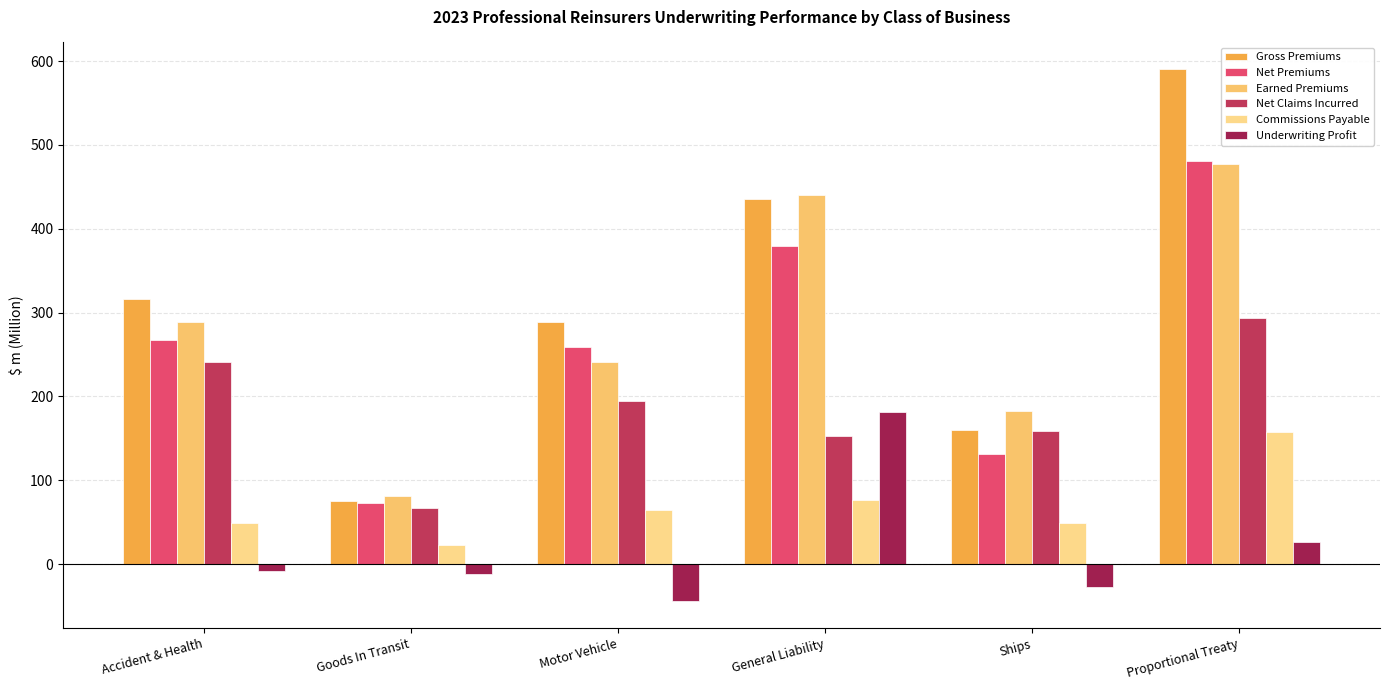

At which label is Gross Premiums closest to 333?

Accident & Health